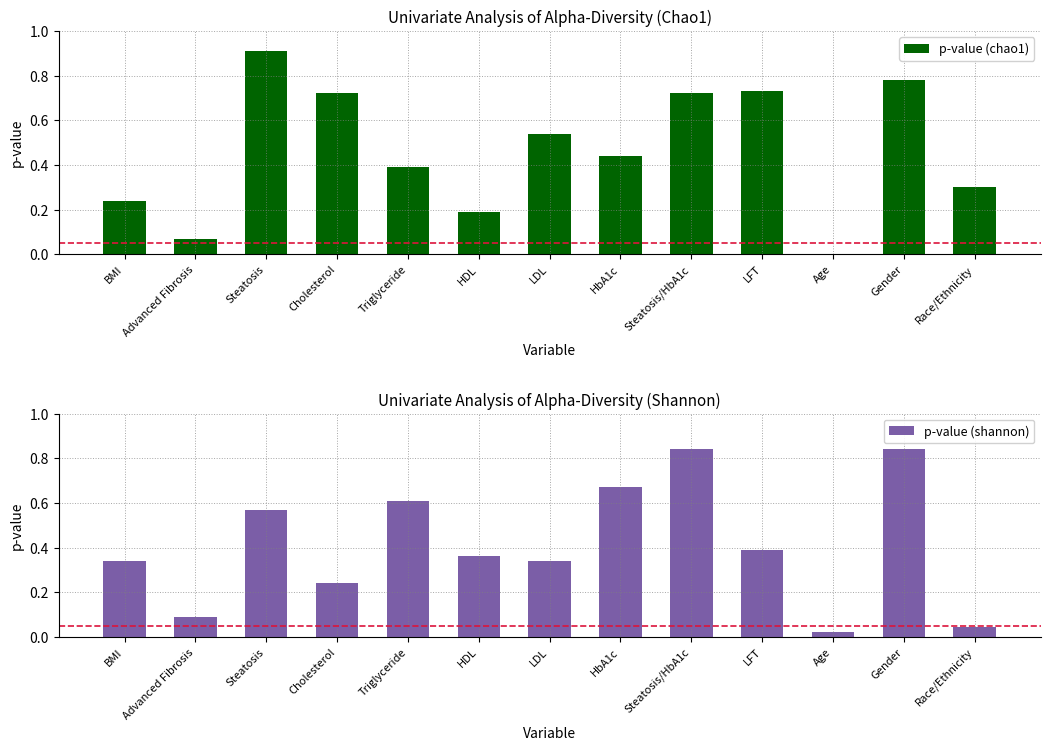

List the labels in order of p-value (chao1) value, smallest first.

Age, Advanced Fibrosis, HDL, BMI, Race/Ethnicity, Triglyceride, HbA1c, LDL, Cholesterol, Steatosis/HbA1c, LFT, Gender, Steatosis